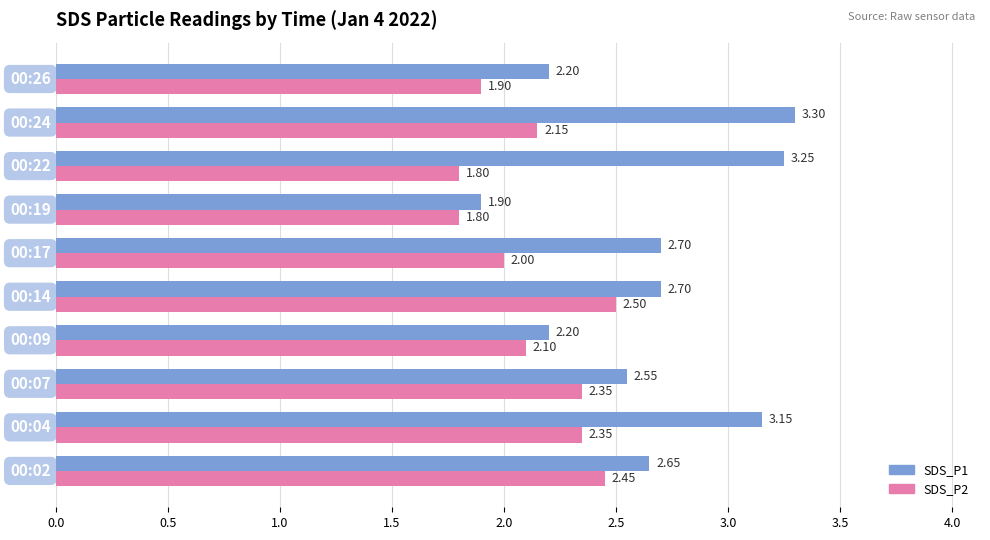

Is the value of SDS_P2 at 00:24 greater than the value of SDS_P1 at 00:22?

No